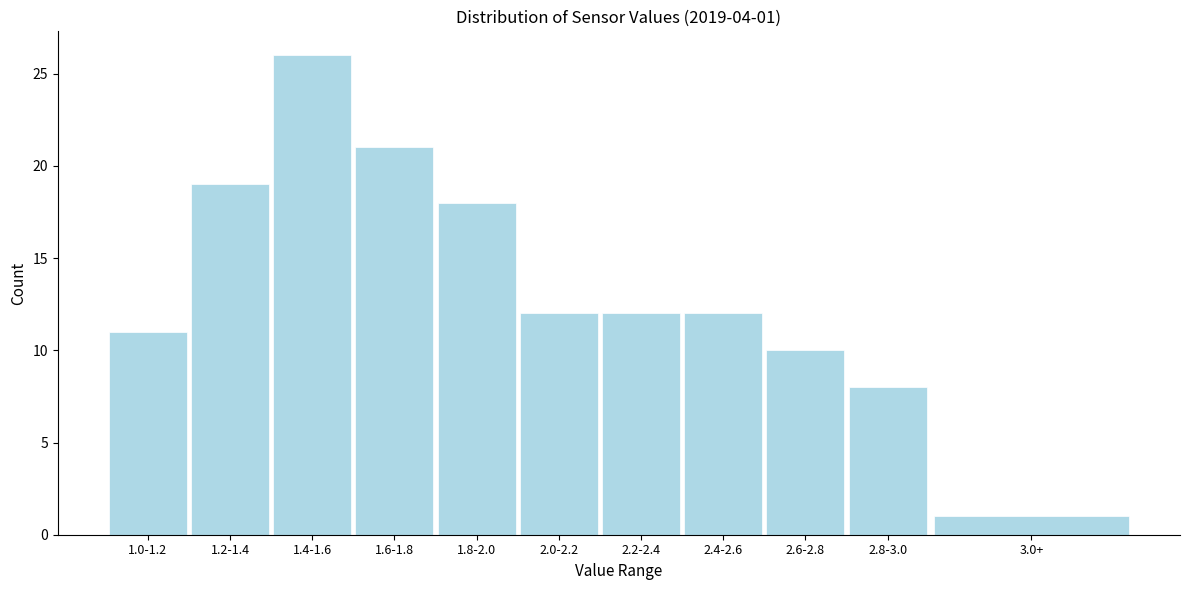

Reading left to right, list all the values displayed in this chart.

1.0-1.2=11	1.2-1.4=19	1.4-1.6=26	1.6-1.8=21	1.8-2.0=18	2.0-2.2=12	2.2-2.4=12	2.4-2.6=12	2.6-2.8=10	2.8-3.0=8	3.0+=1